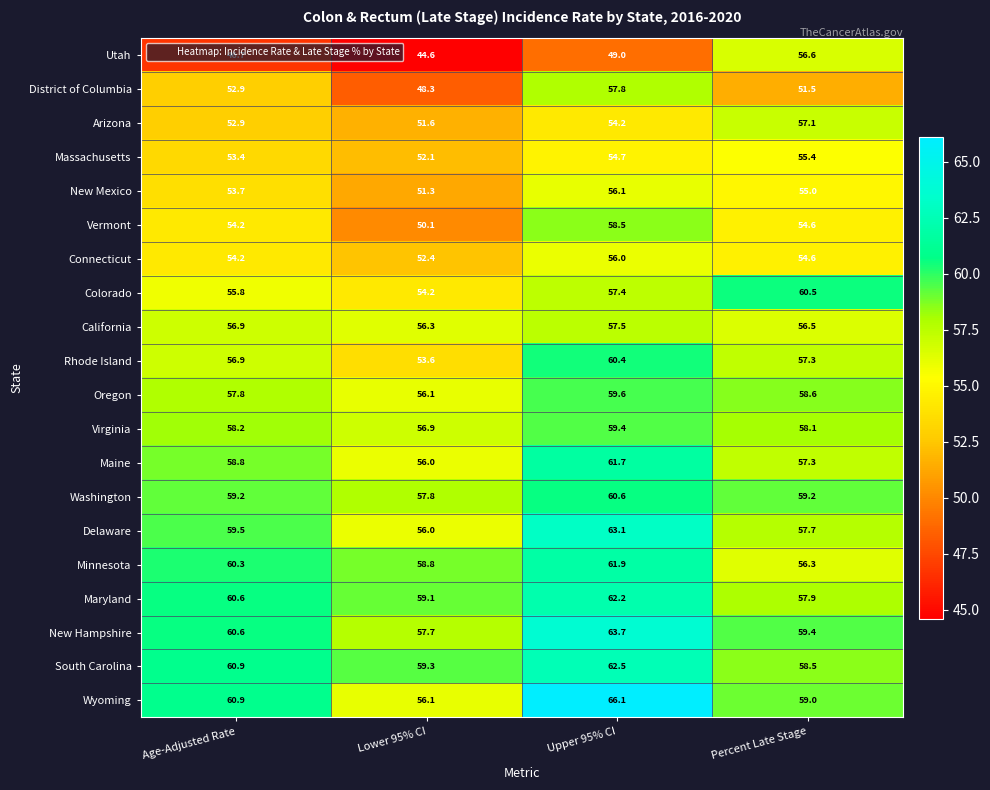

Which series has the largest total across all categories?

Wyoming